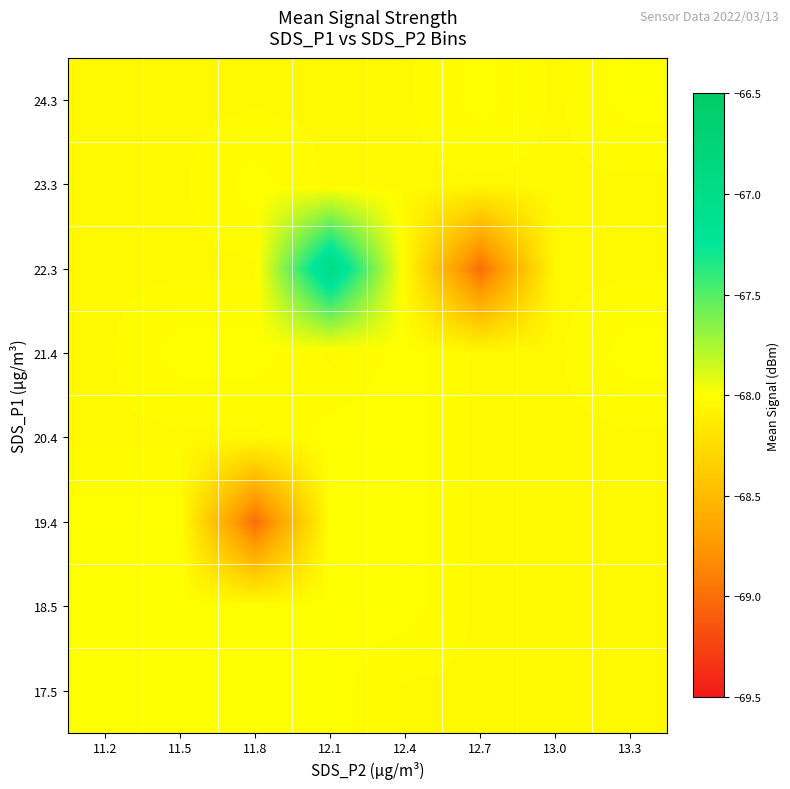

Which label corresponds to the largest value in the chart?

12.1